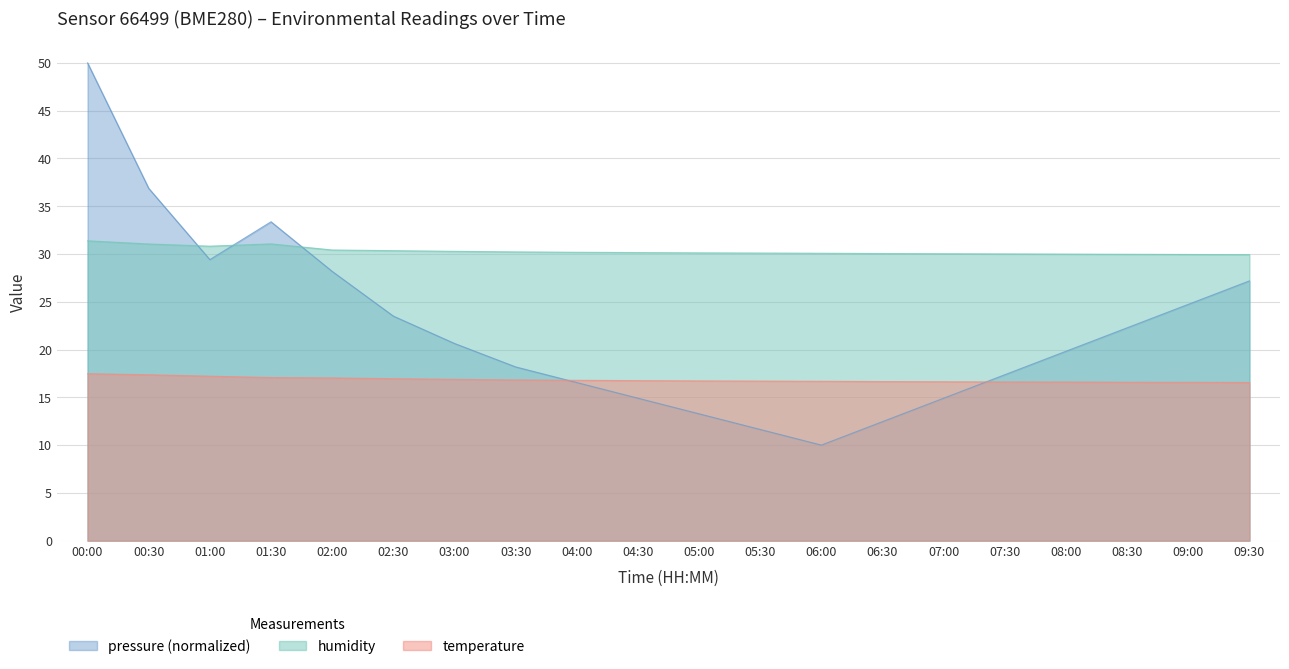

In humidity, how many points are lower than both neighbors (excluding endpoints)?

1